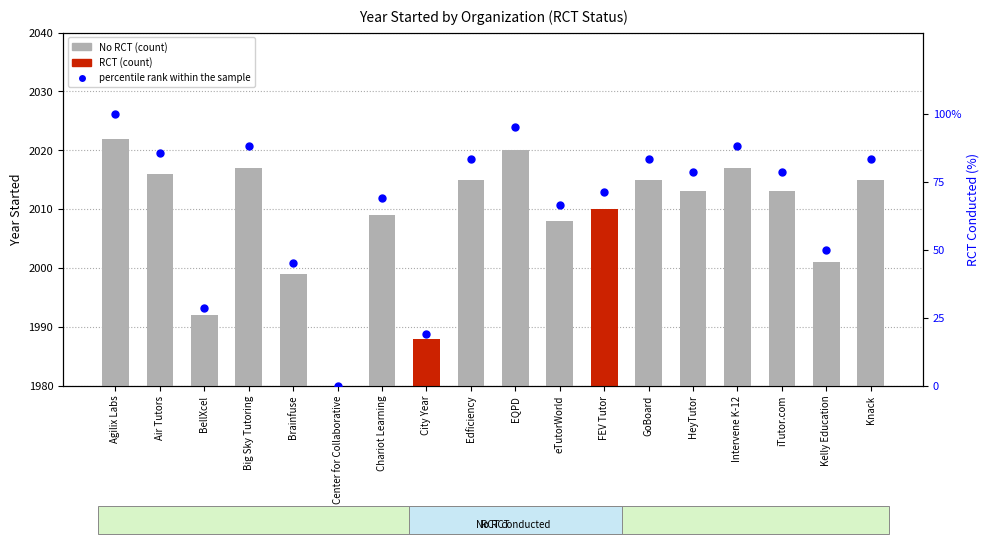

What is the change in value from GoBoard to Kelly Education?

-33.3